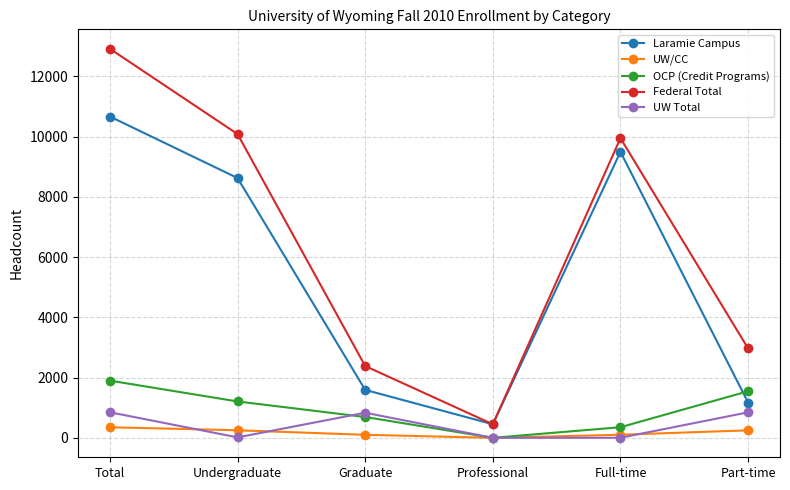

In UW/CC, how many points are lower than both neighbors (excluding endpoints)?

1